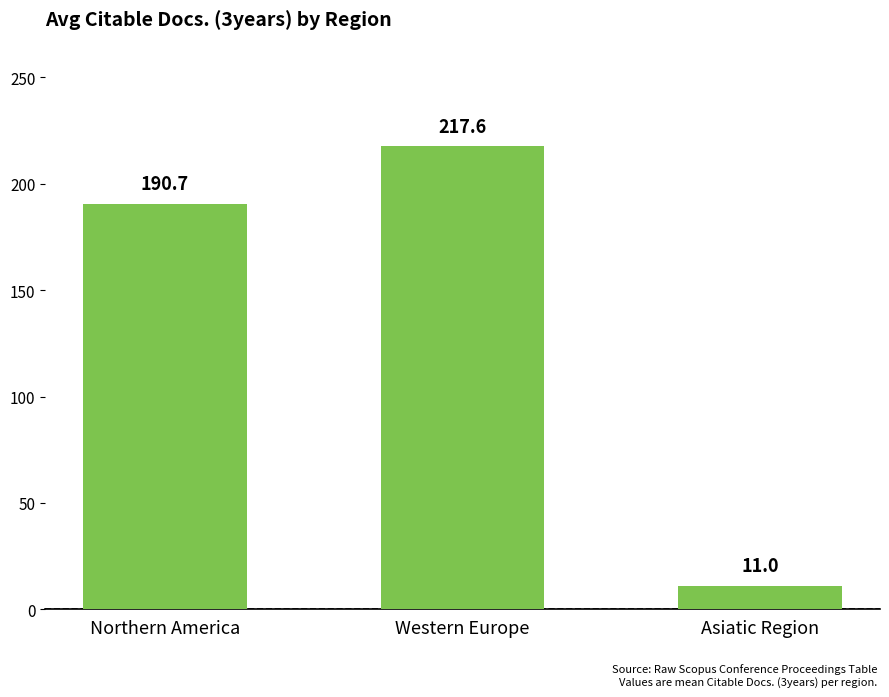

Reading left to right, what are all the values shown in this chart?

Northern America=190.7	Western Europe=217.6	Asiatic Region=11.0